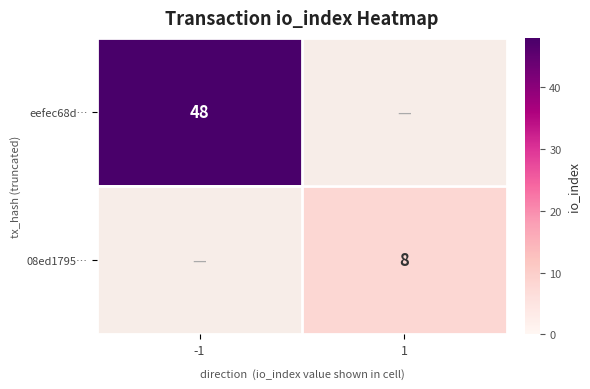

The 08ed1795… series shows 14 at 1. True or false?

False